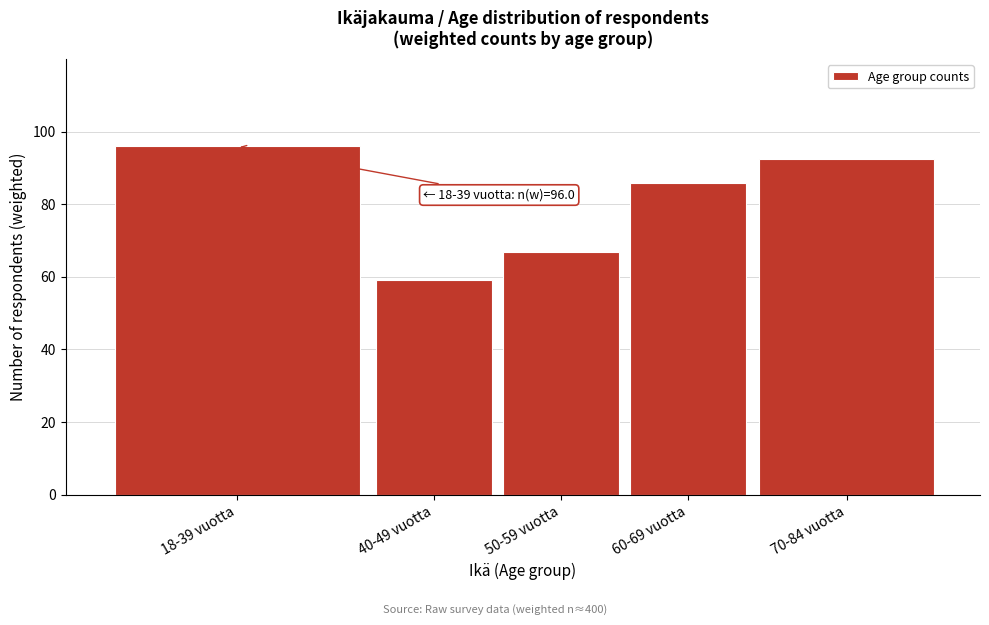

Reading left to right, transcribe all the data shown in this chart.

18-39 vuotta=96.0	40-49 vuotta=59.2	50-59 vuotta=66.9	60-69 vuotta=86.0	70-84 vuotta=92.4